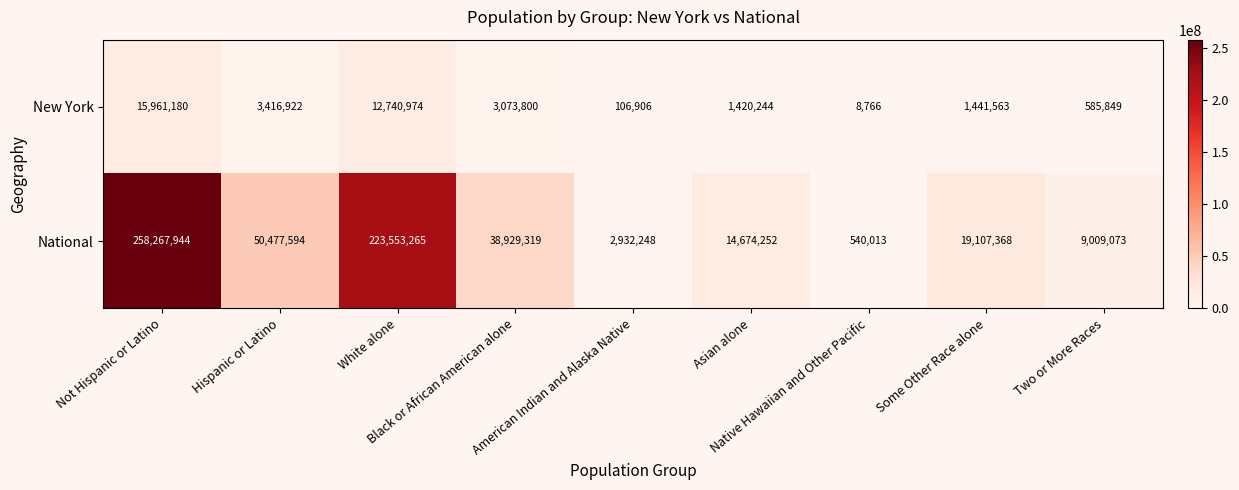

Which series has the largest total across all categories?

National